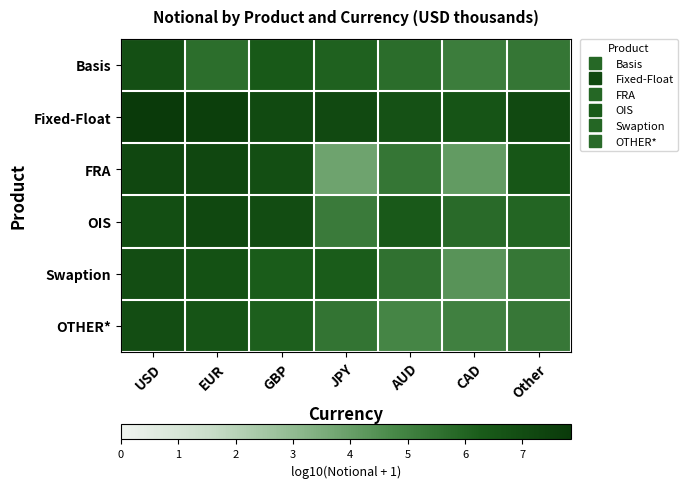

Count the number of data series in this chart.

6